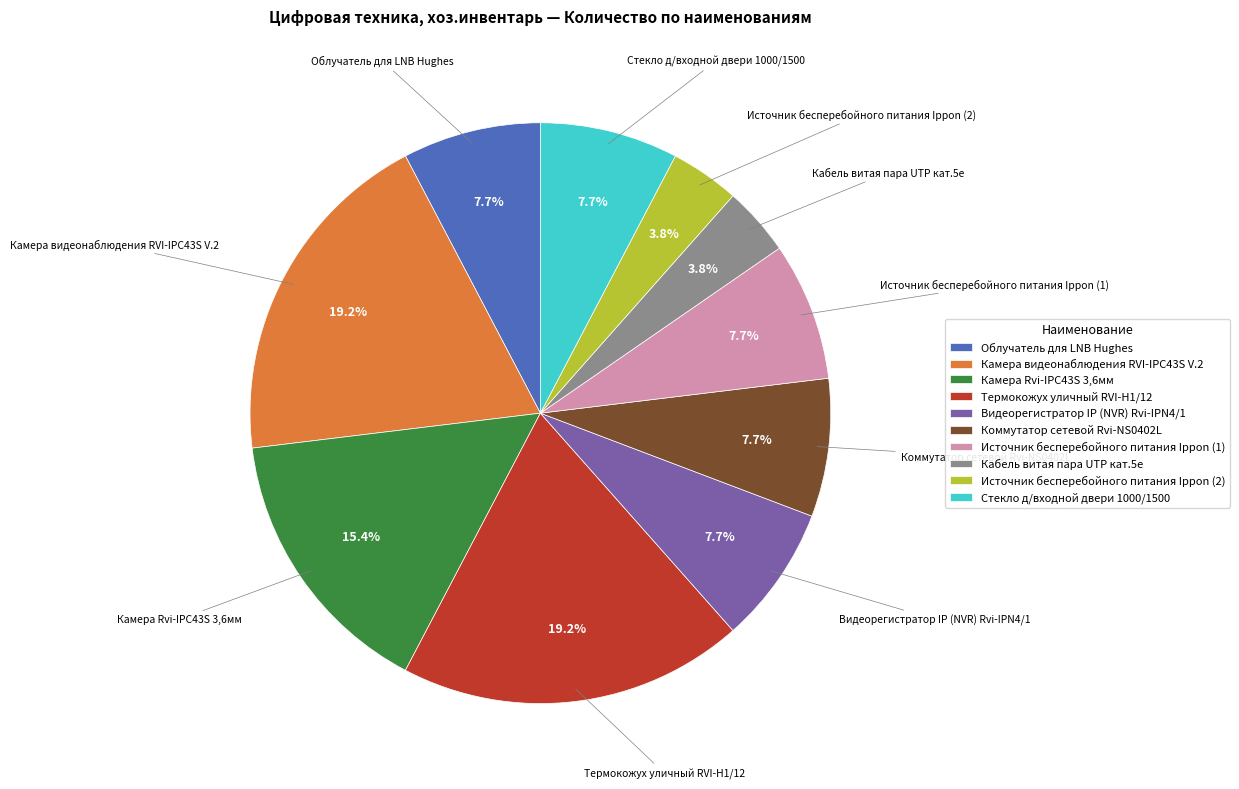

Combined, what portion of the pie is Источник бесперебойного питания Ippon (1) and Камера Rvi-IPC43S 3,6мм?

23.1%